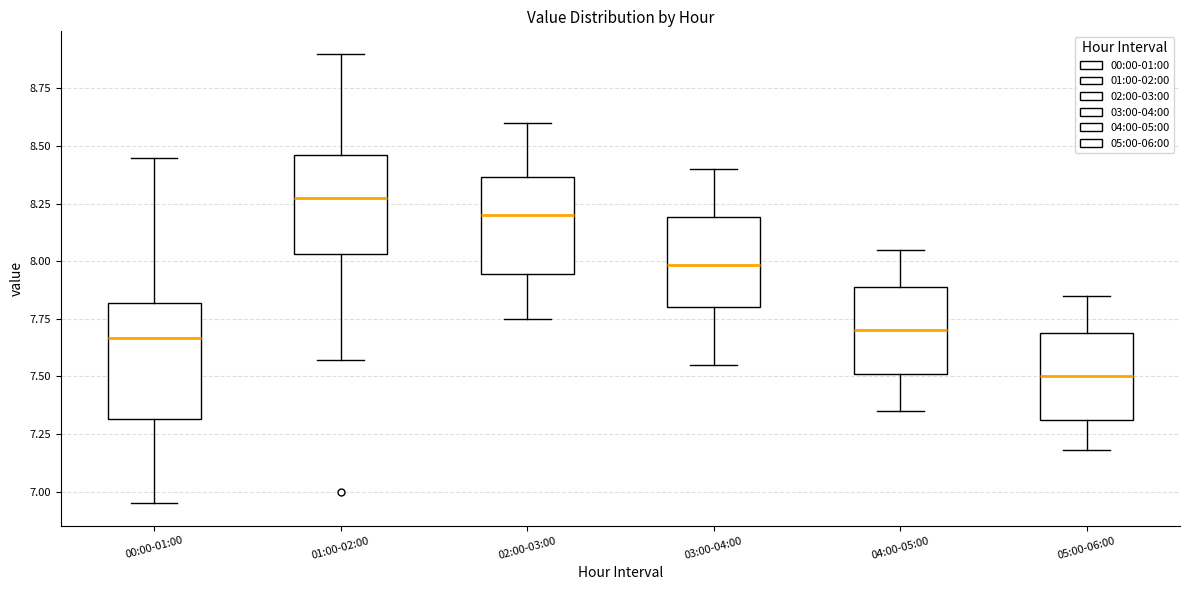

Which box's median line is the highest?

01:00-02:00